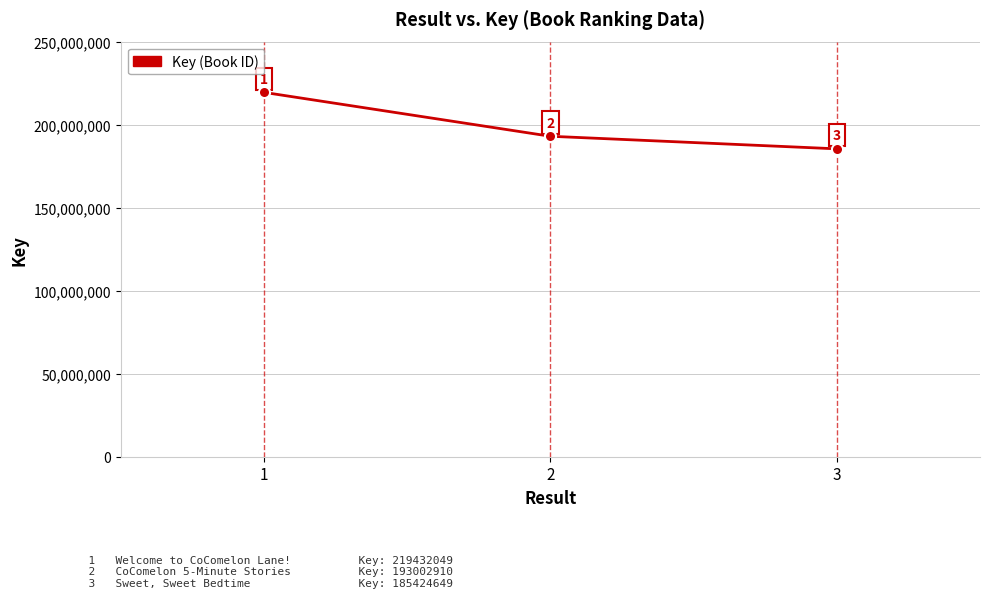

How many lines are shown in the chart?

1